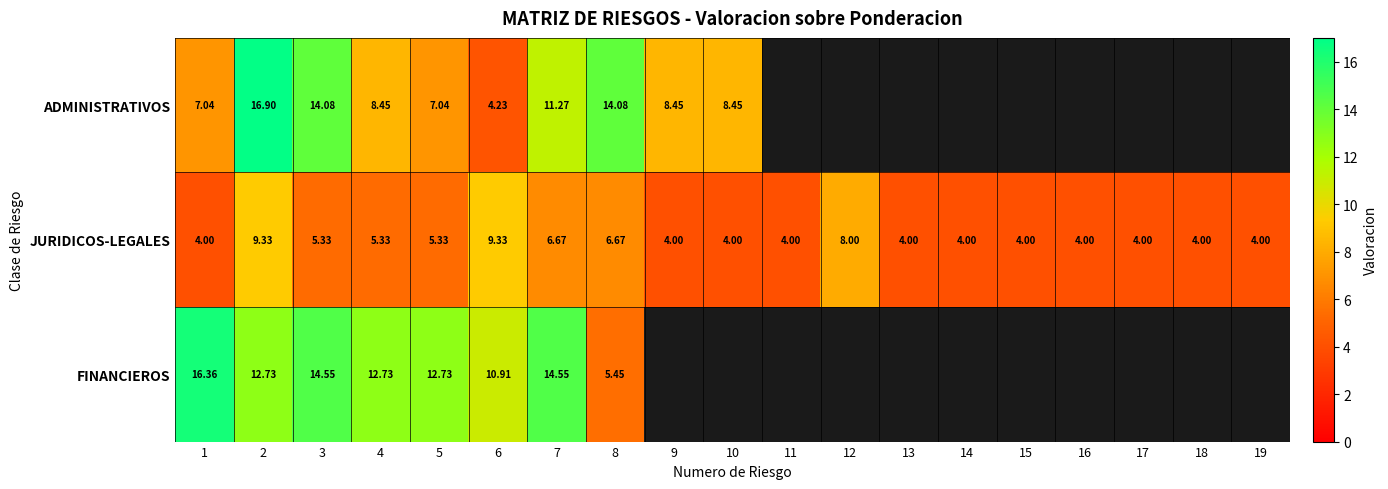

Is the value of ADMINISTRATIVOS at 7 greater than the value of FINANCIEROS at 2?

No